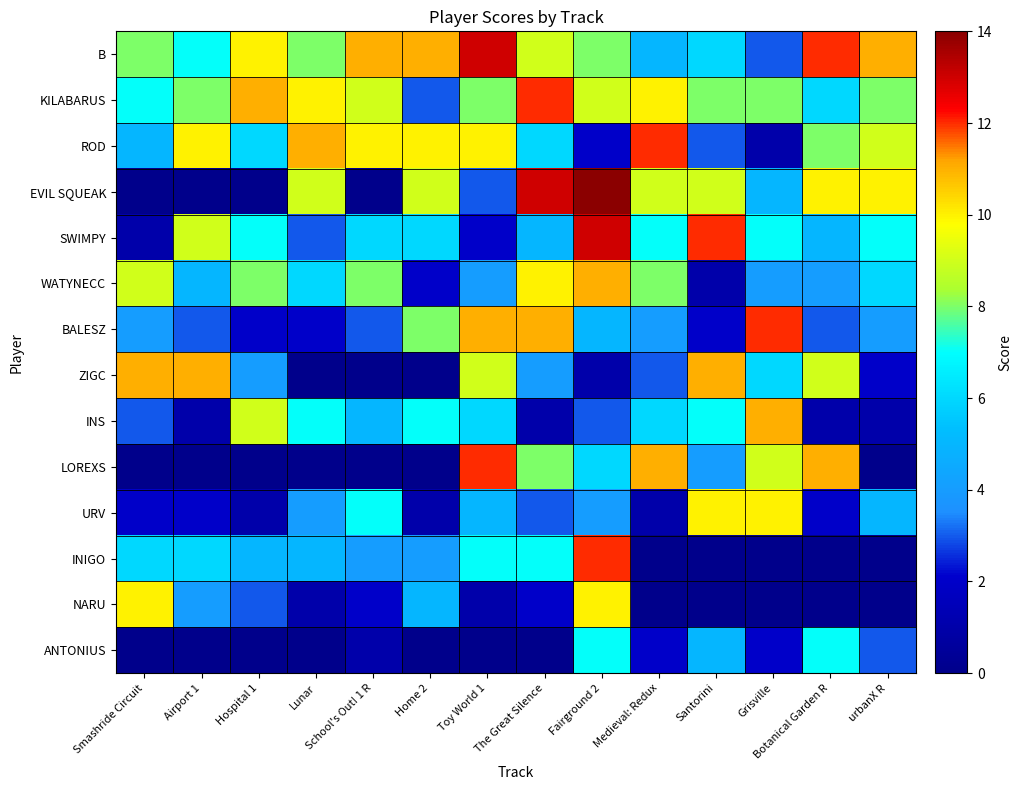

At which category is the sum across all series the highest?

Fairground 2